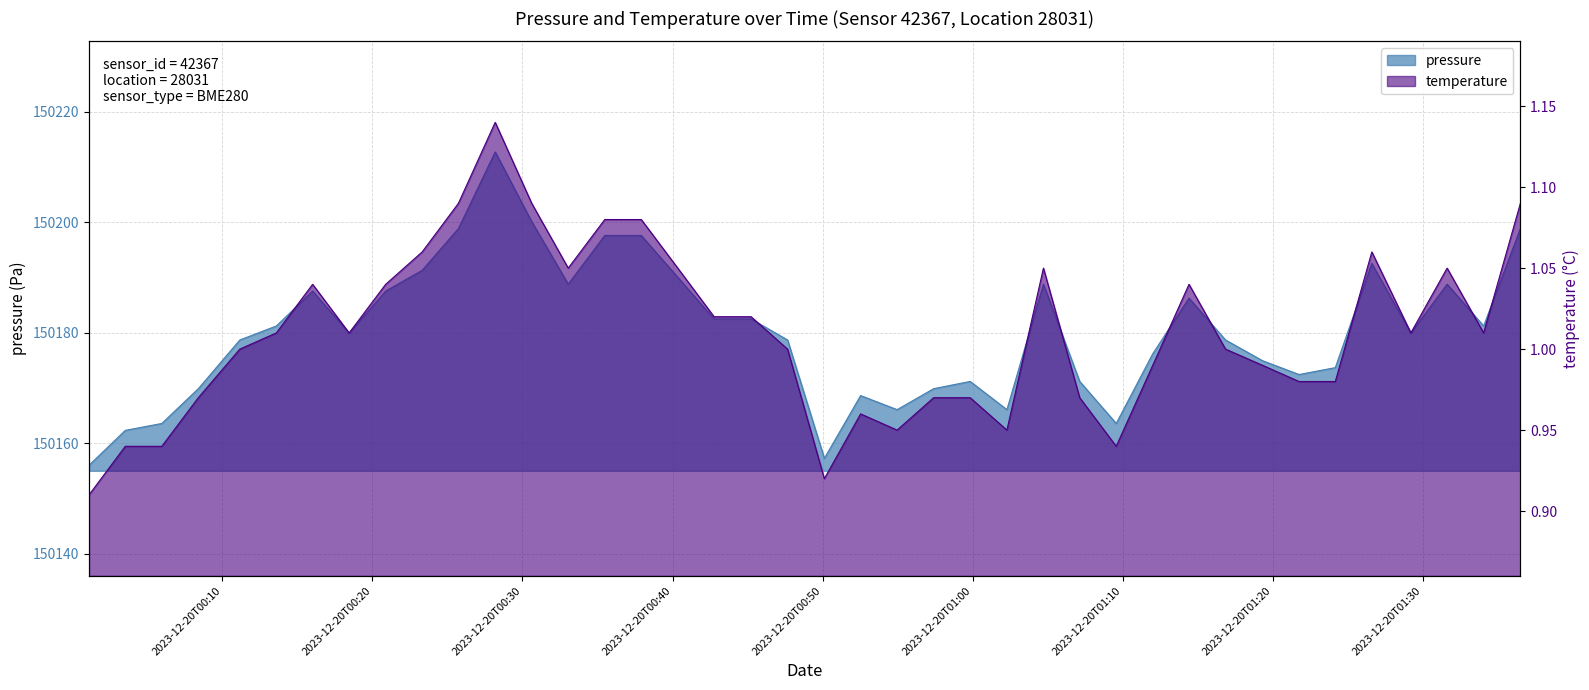

What is the label of the 7th point from the left?

2023-12-20T00:16:01